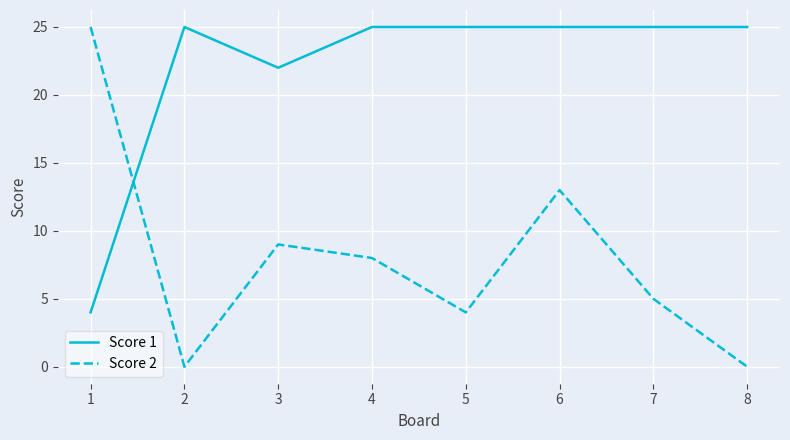

How many series are shown in this chart?

2